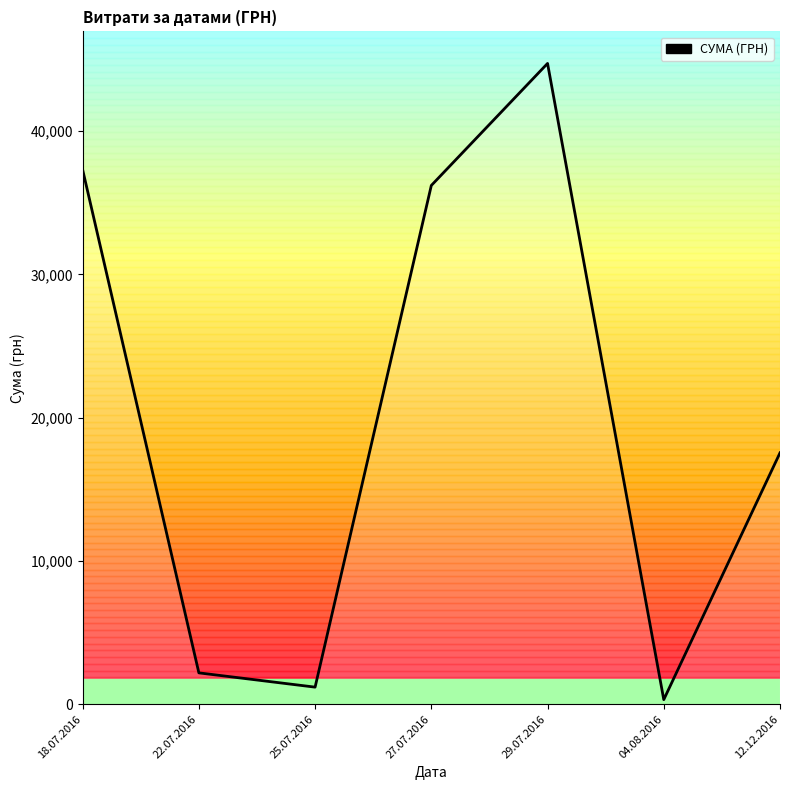

At which label does the data first exceed 17548?

18.07.2016